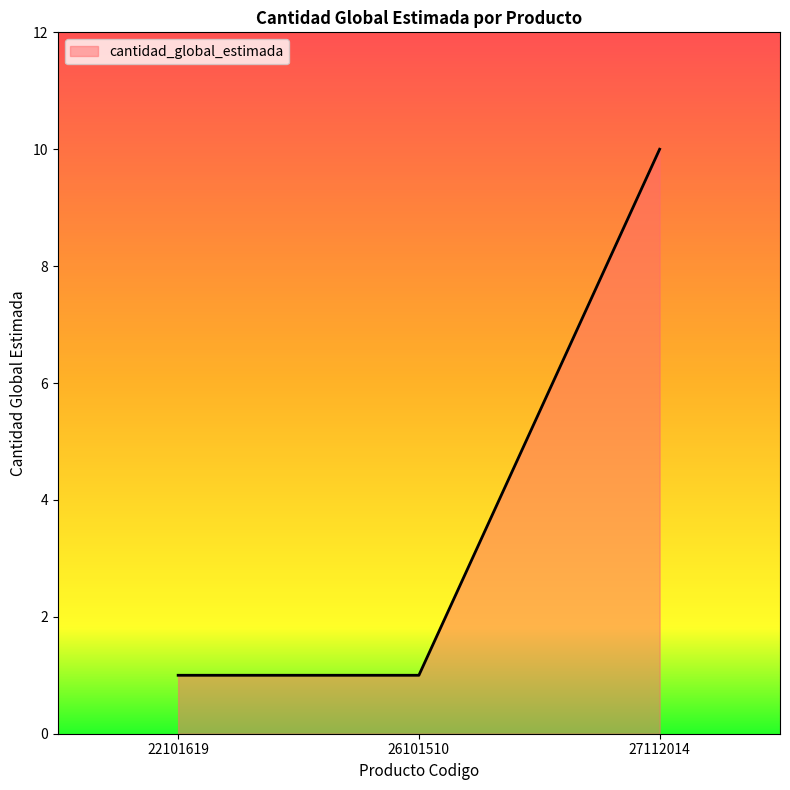

Which label corresponds to the largest value in the chart?

27112014